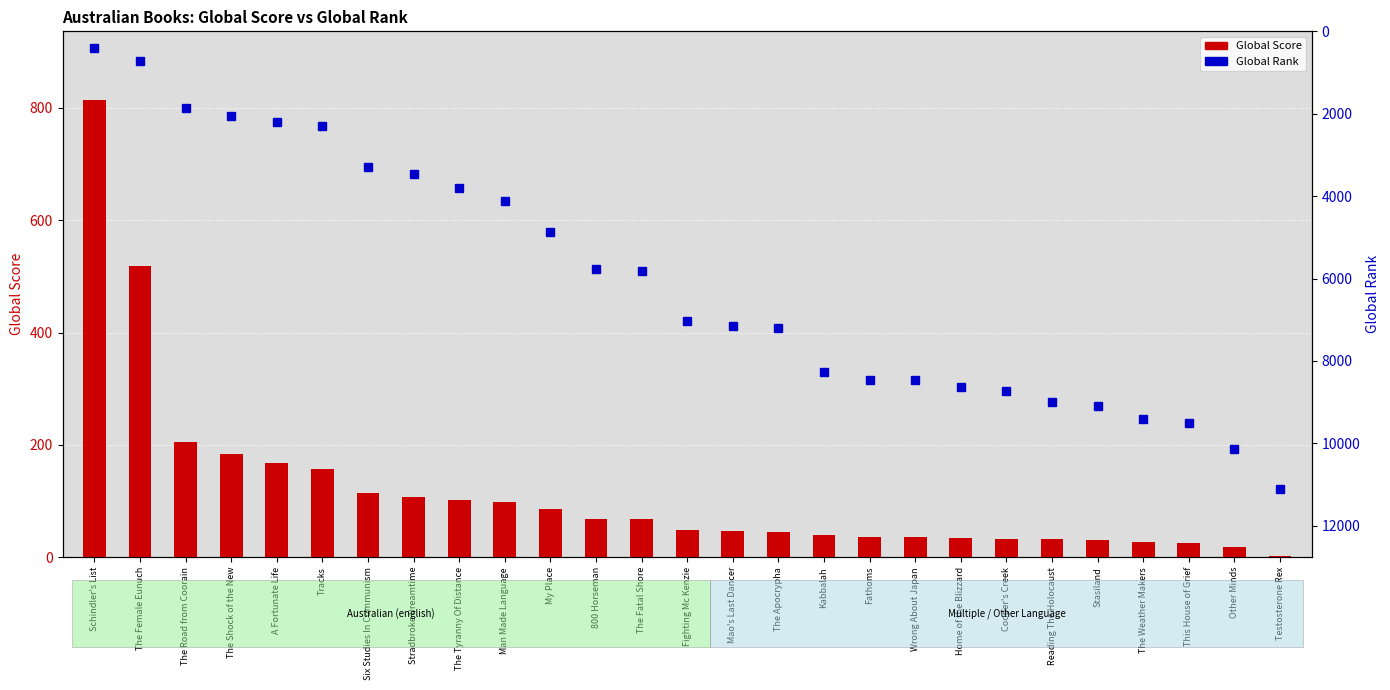

What is the sum of the Global Rank values at Man Made Language and The Road from Coorain?

5987